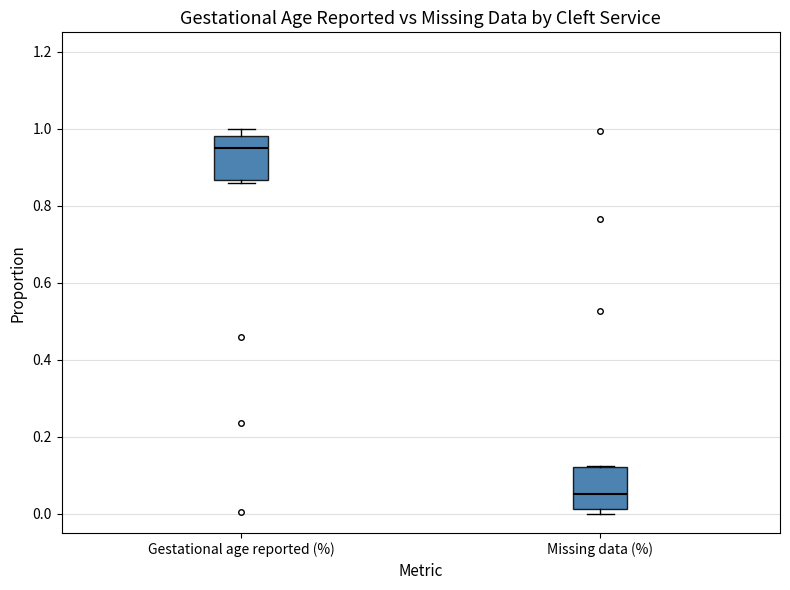

Reading left to right, transcribe this box plot: for each box, give where its median line is, the range the box spans, and where its two whiskers end, as read against the y-axis. The values are not printed on the chart, so give them approximately, as read against the axis.

Gestational age reported (%): median 0.94, box 0.86 to 0.98, whiskers 0.86 (just below the box's lower edge) to 1.00
Missing data (%): median 0.06, box 0.02 to 0.12, whiskers 0.00 to 0.12